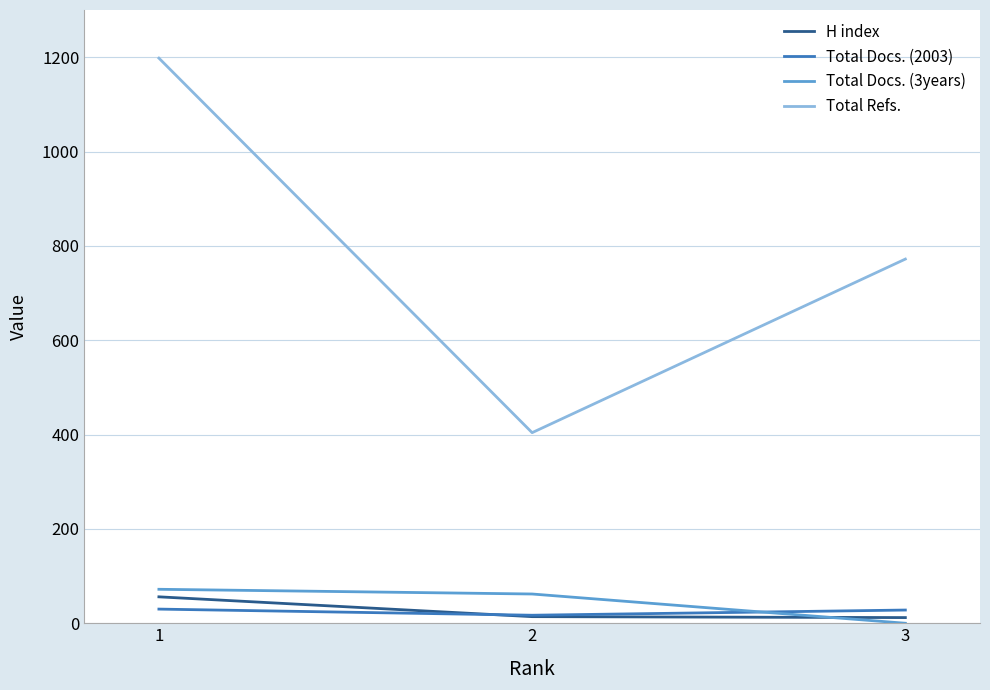

What is the average value of the Total Docs. (2003) series?

25